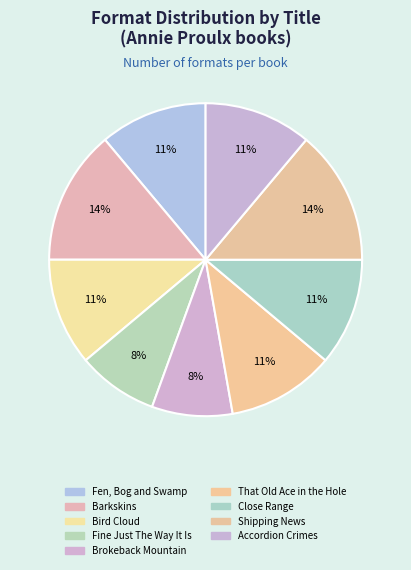

To the nearest percent, what percentage of the pie is That Old Ace in the Hole?

11%